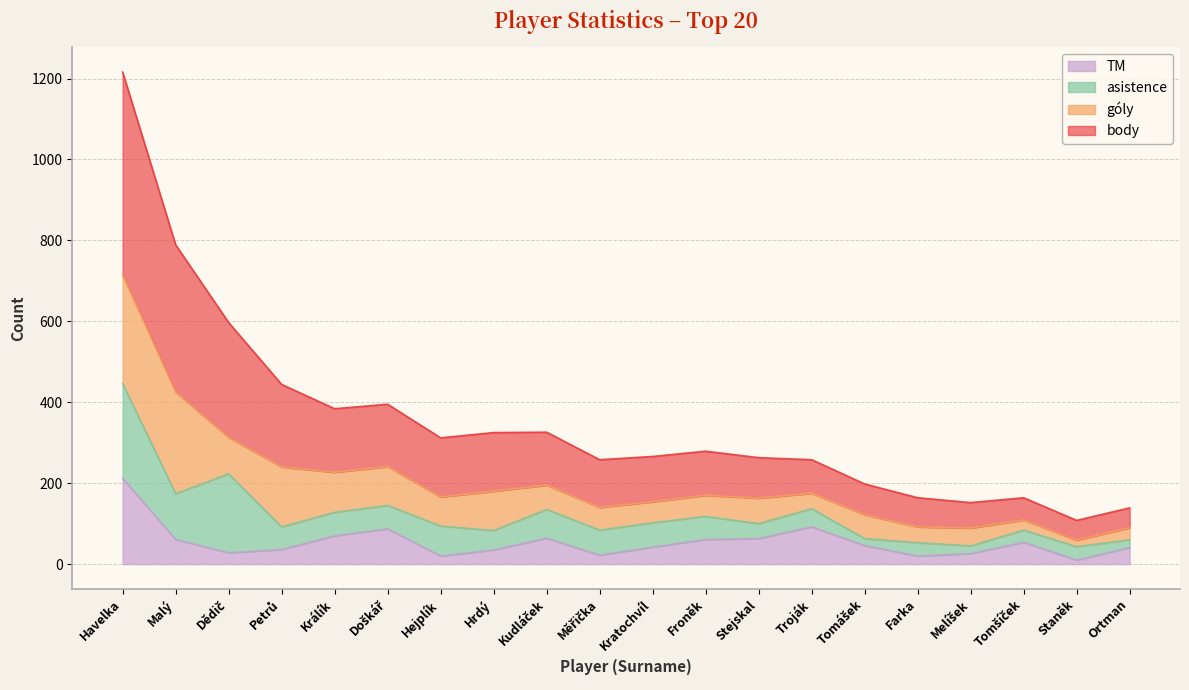

At which label does TM reach its minimum?

Staněk